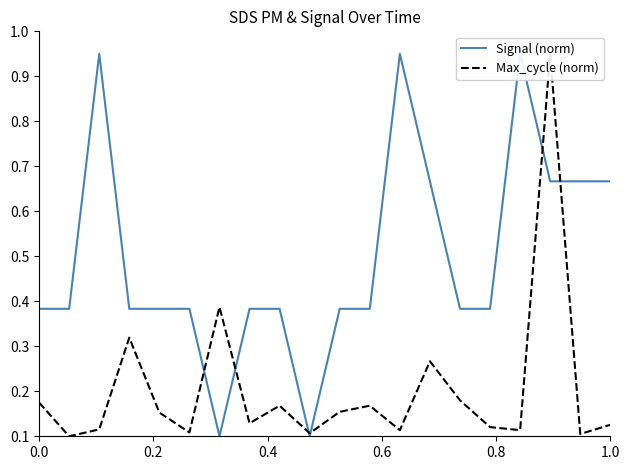

Is this an area chart (filled region under the line)?

No